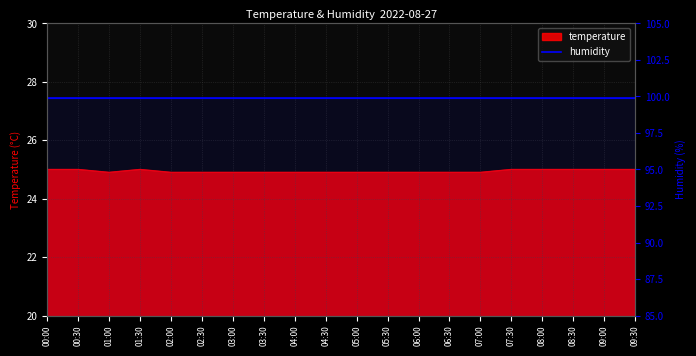

The chart shows a value of 15.2 at 02:00. True or false?

False